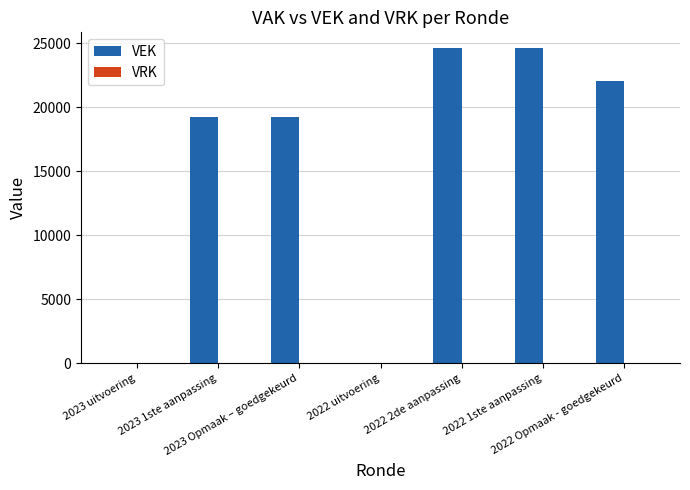

What is the sum of all values?

109872